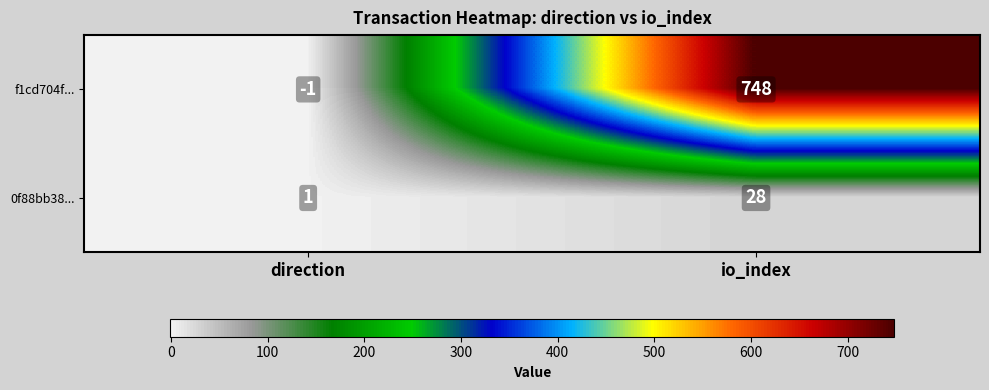

Which category has the highest value across all series?

io_index